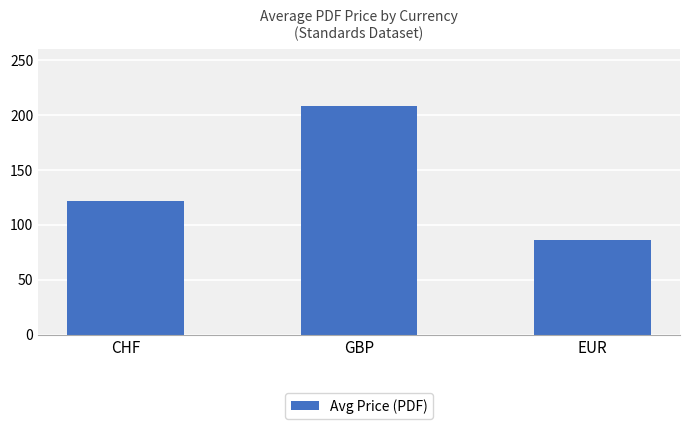

At which label does the data first exceed 121?

CHF